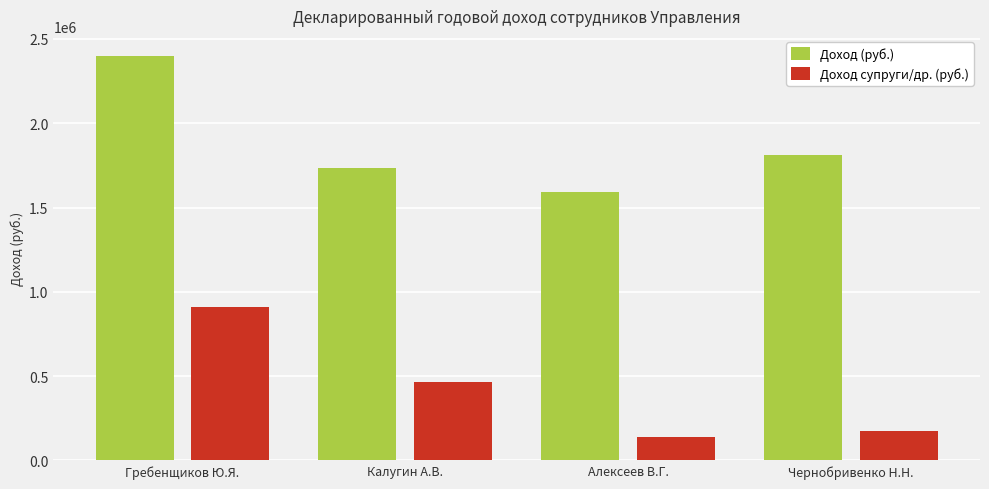

At which label does Доход (руб.) first exceed 1810459?

Гребенщиков Ю.Я.